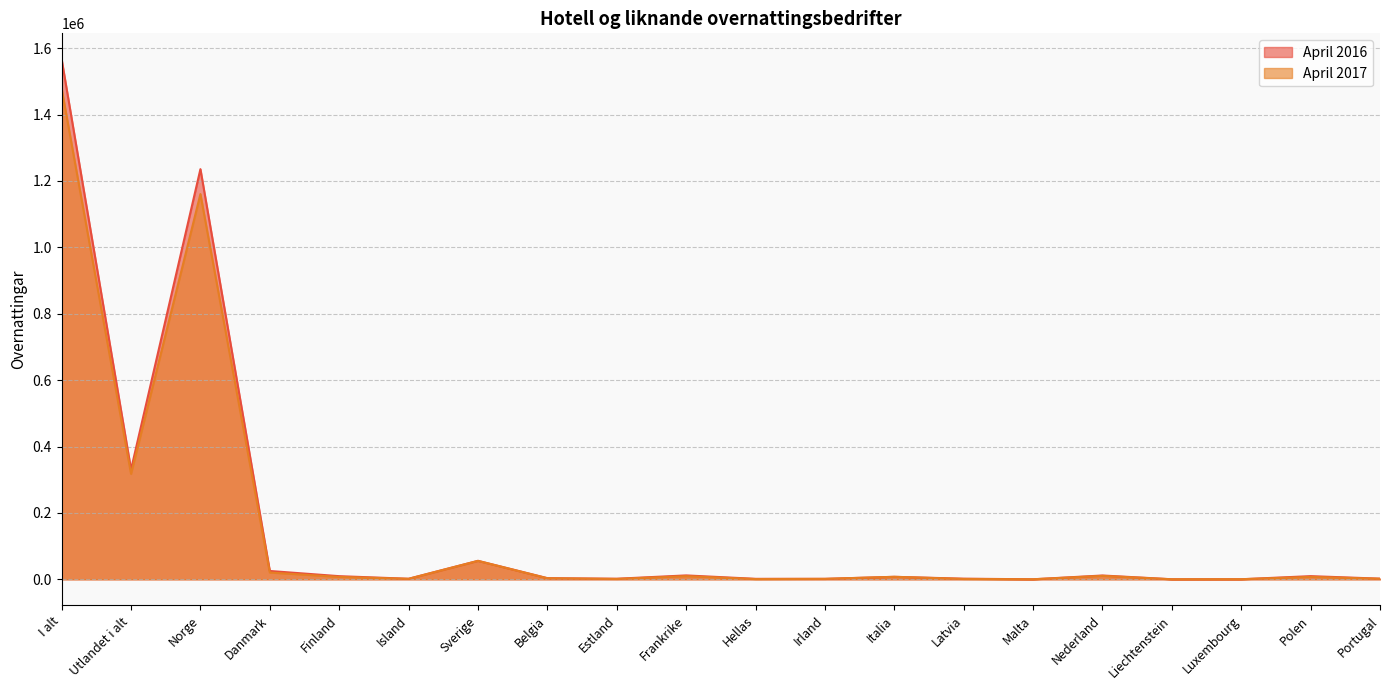

How many distinct data groups are displayed?

2